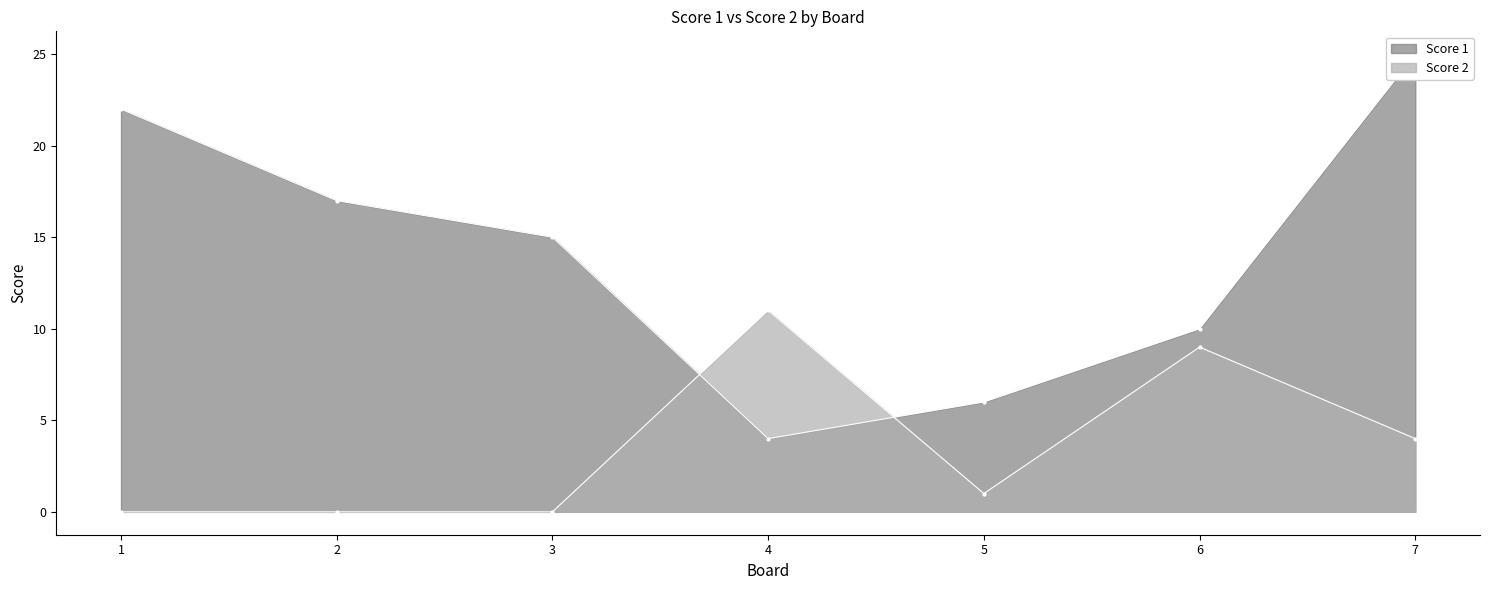

Between which two adjacent categories do Score 2 and Score 1 first intersect?

3 and 4